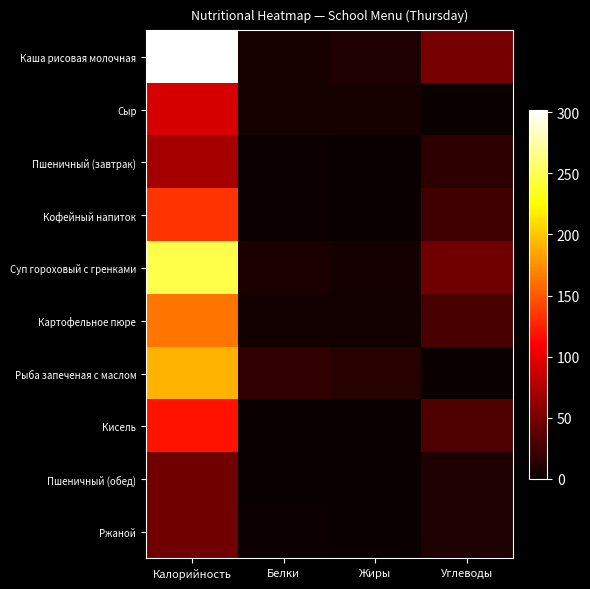

Which series has the largest range (max minus min)?

Каша рисовая молочная